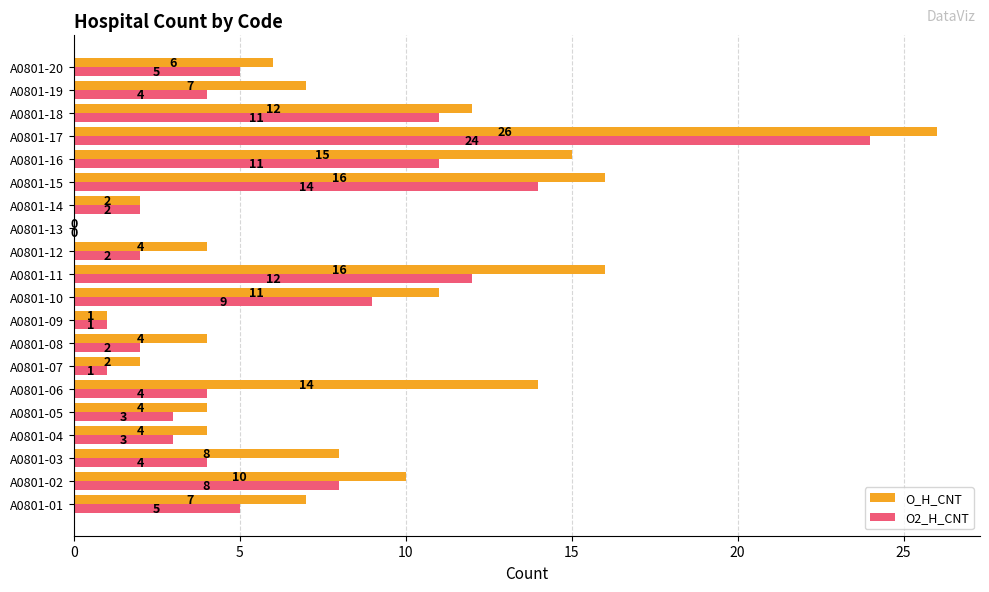

What is the total value across all series at A0801-07?

3